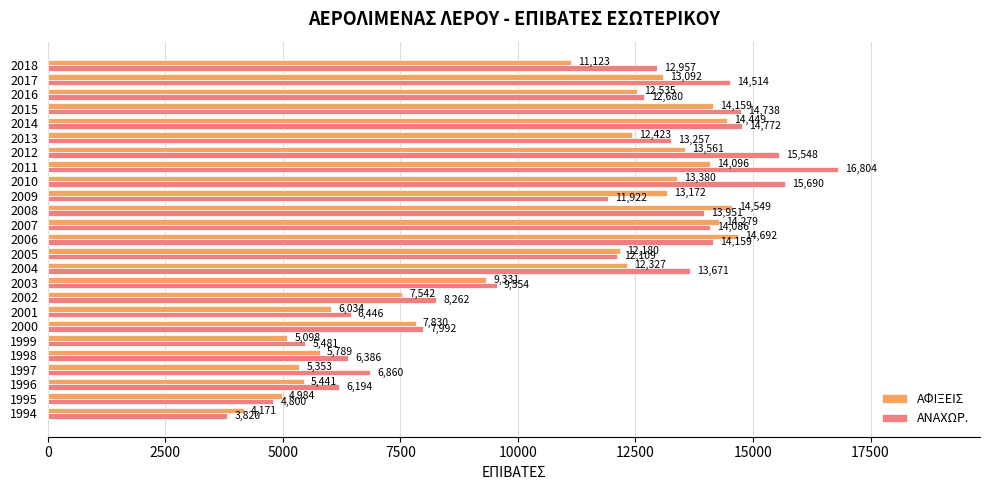

Rank the series by their average value, from lowest to highest.

ΑΦΙΞΕΙΣ, ΑΝΑΧΩΡ.